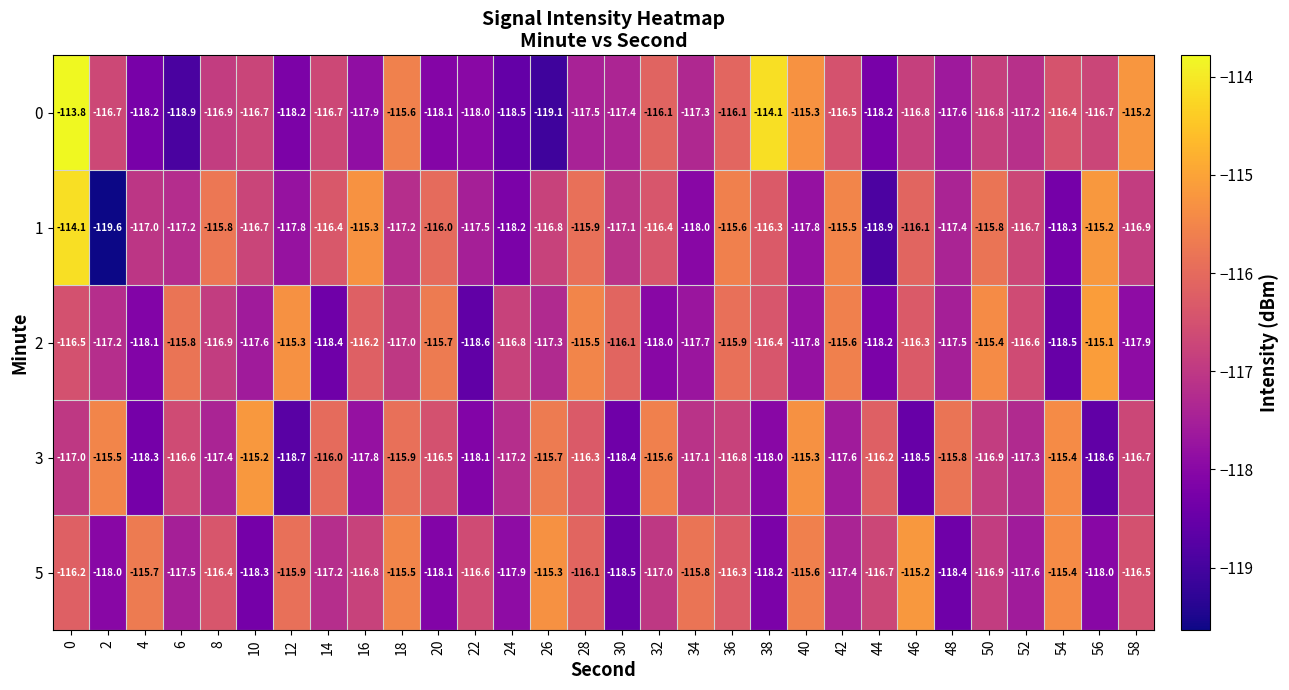

List the labels in order of 2 value, smallest first.

22, 54, 14, 44, 4, 32, 58, 40, 34, 10, 48, 26, 2, 18, 8, 24, 52, 0, 38, 46, 16, 30, 36, 6, 20, 42, 28, 50, 12, 56